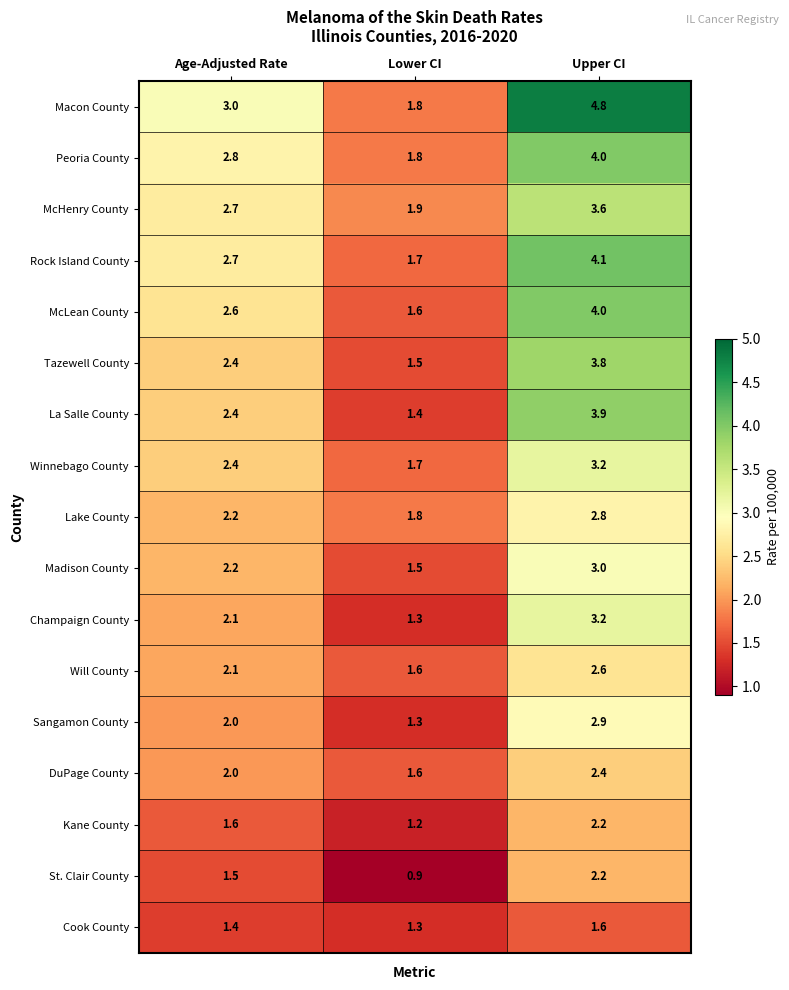

What value does the Peoria County series have at Lower CI?

1.8